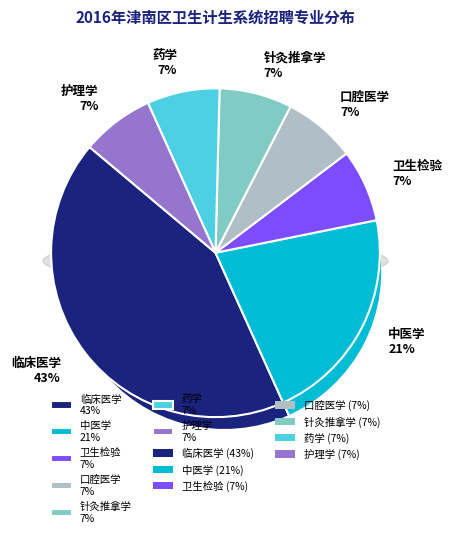

Rank the categories by value from lowest to highest.

卫生检验, 口腔医学, 针灸推拿学, 药学, 护理学, 中医学, 临床医学